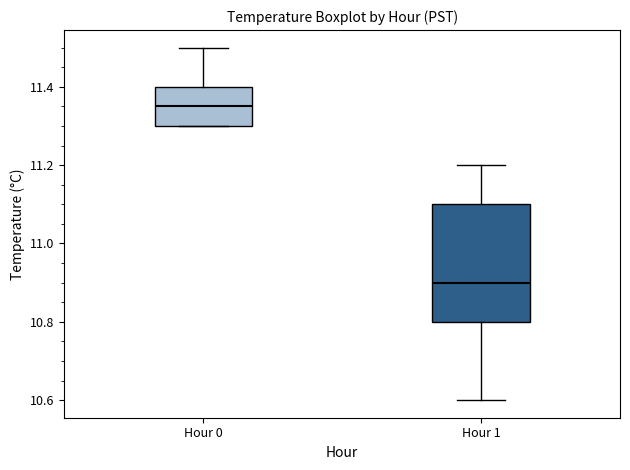

Reading left to right, transcribe this box plot: for each box, give where its median line is, the range the box spans, and where its two whiskers end, as read against the y-axis. The values are not printed on the chart, so give them approximately, as read against the axis.

Hour 0: median 11.36, box 11.30 to 11.40, whiskers 11.30 to 11.50
Hour 1: median 10.90, box 10.80 to 11.10, whiskers 10.60 to 11.20